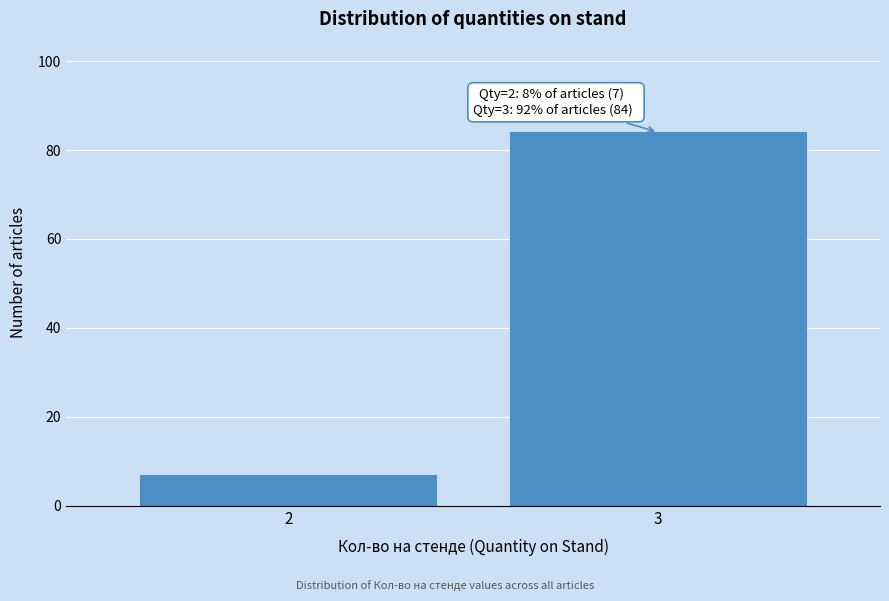

Reading right to left, list all the values displayed in this chart.

84	7